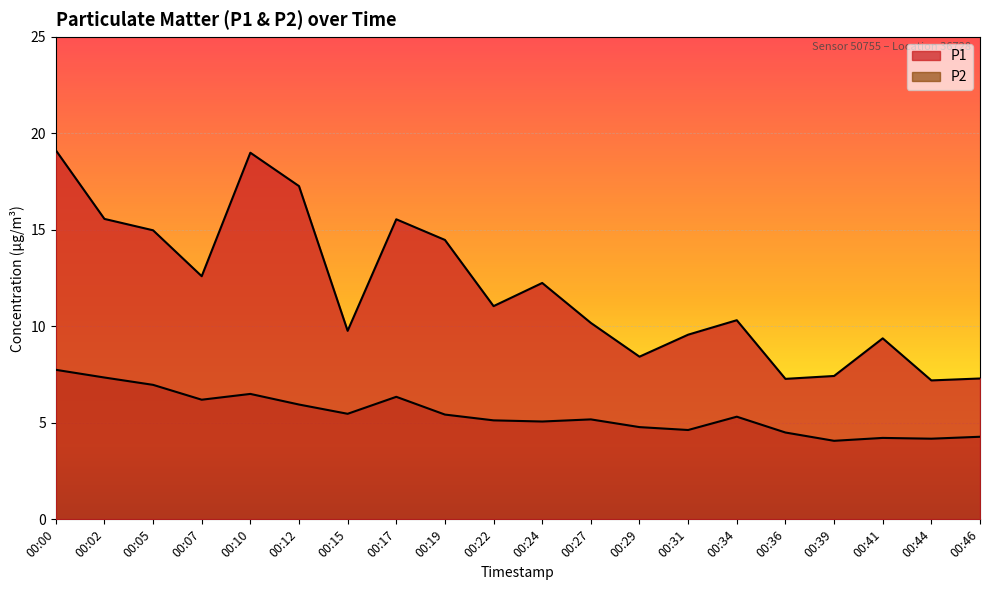

What is the sum of the P2 values at 00:17 and 00:10?

12.8